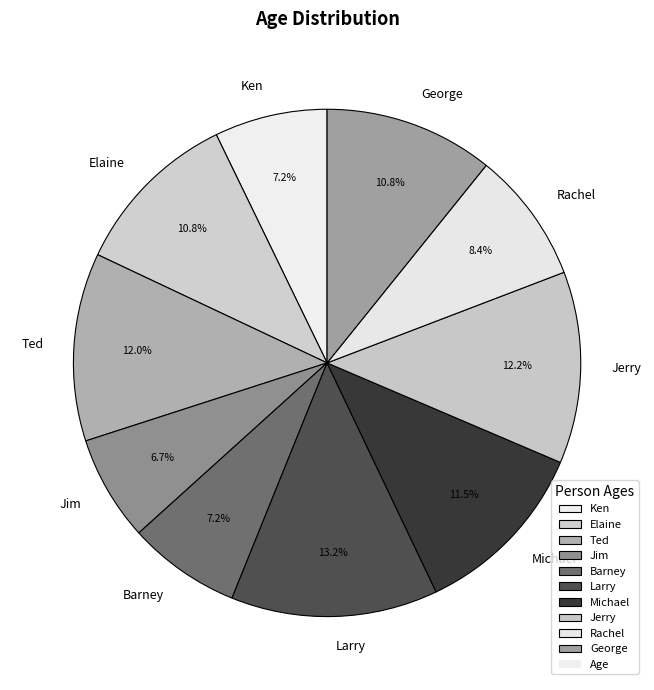

What is the largest slice in the pie chart?

Larry